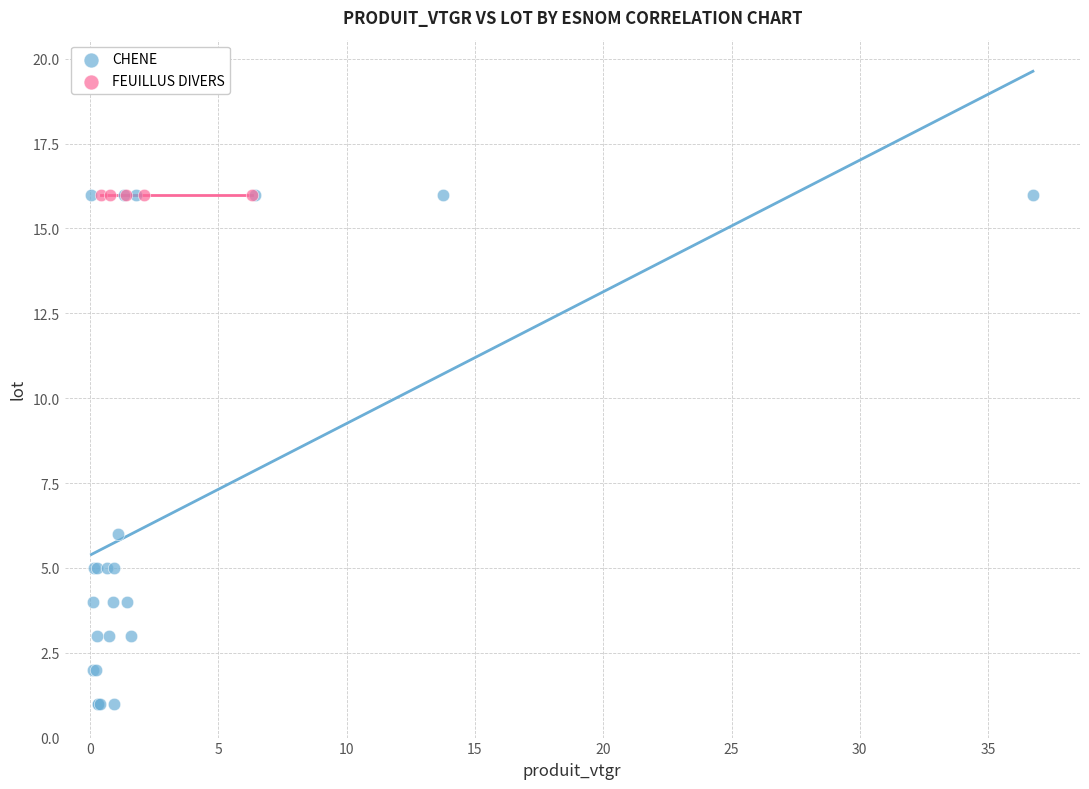

Which series reaches the minimum Y coordinate?

CHENE